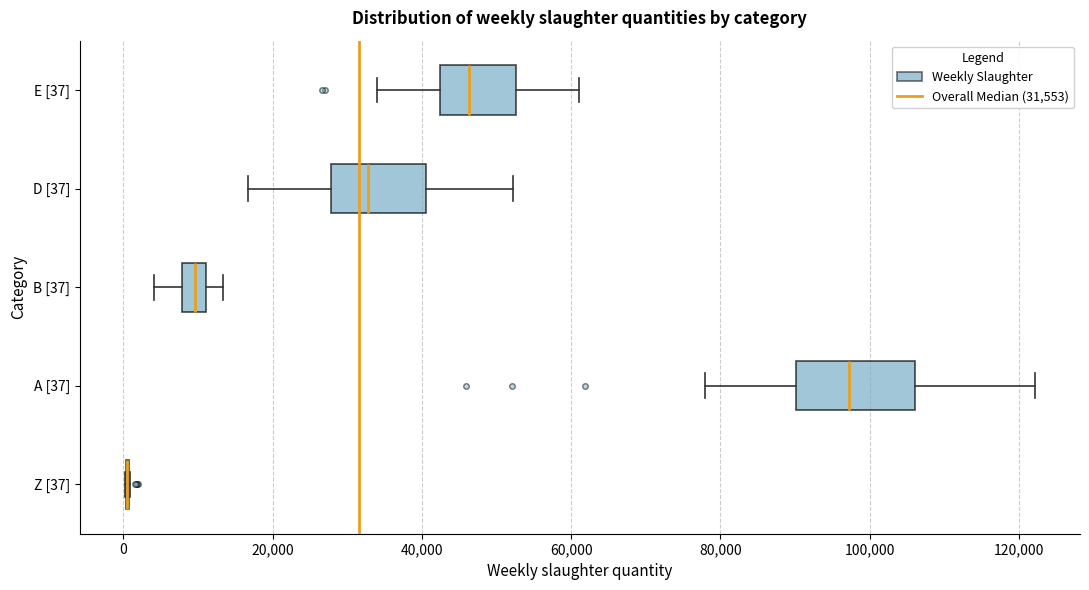

Reading bottom to top, read every box against the x-axis: the position of its median line, the range the box covers, and the ends of its whiskers. The values are not printed on the chart, so give them approximately, as read against the axis.

Z [37]: box collapsed to a line at 0, whiskers 0 to 0
A [37]: median 98000, box 90000 to 106000, whiskers 78000 to 122000
B [37]: median 10000, box 8000 to 12000, whiskers 4000 to 14000
D [37]: median 32000, box 28000 to 40000, whiskers 16000 to 52000
E [37]: median 46000, box 42000 to 52000, whiskers 34000 to 62000